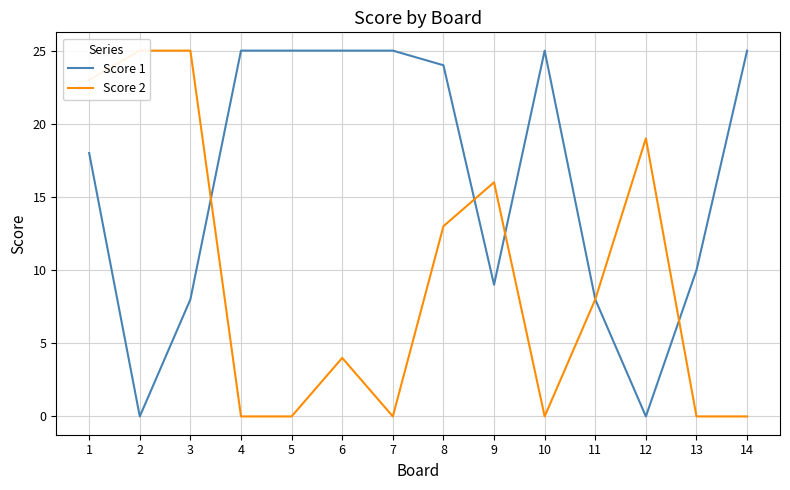

How many interior local peaks does the Score 1 series have?

1